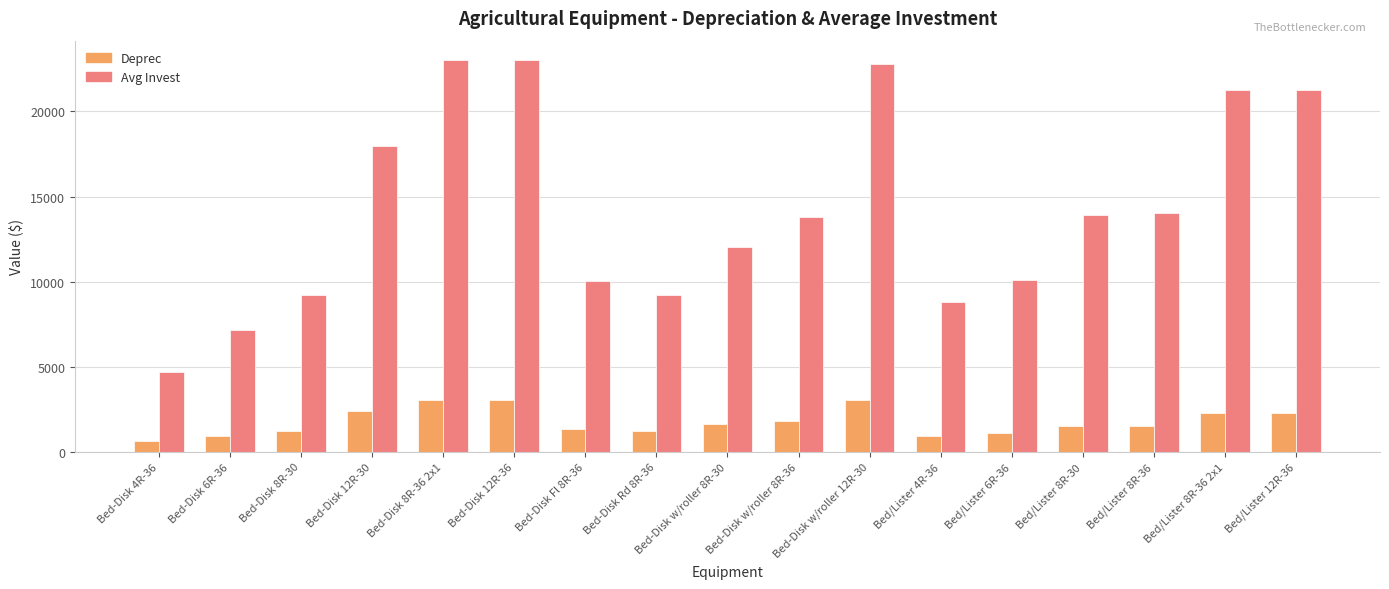

At how many categories does at least one series exceed 6671?

16